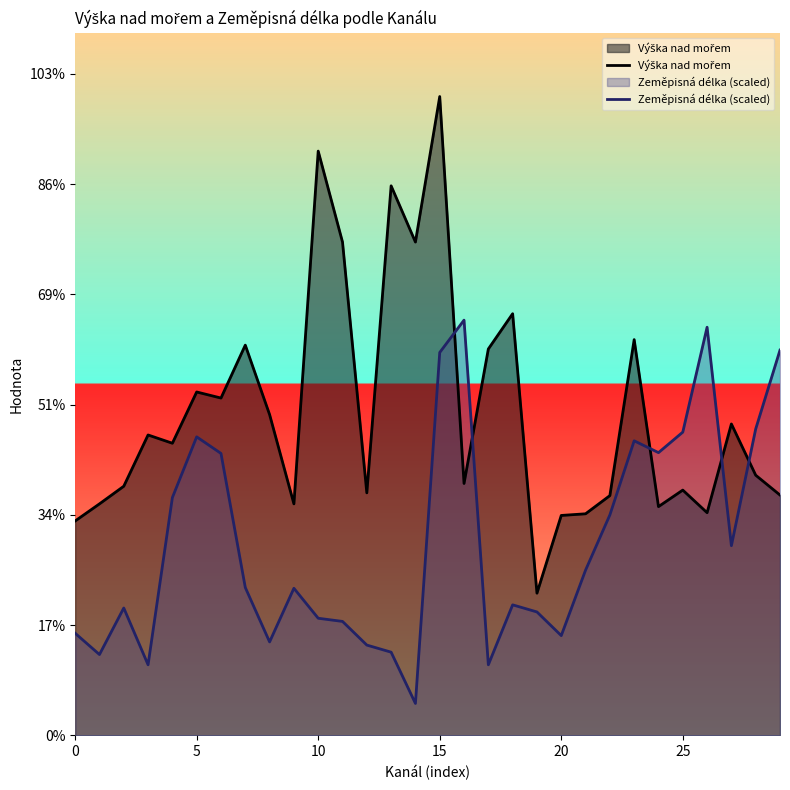

Which series has the largest total across all categories?

Výška nad mořem